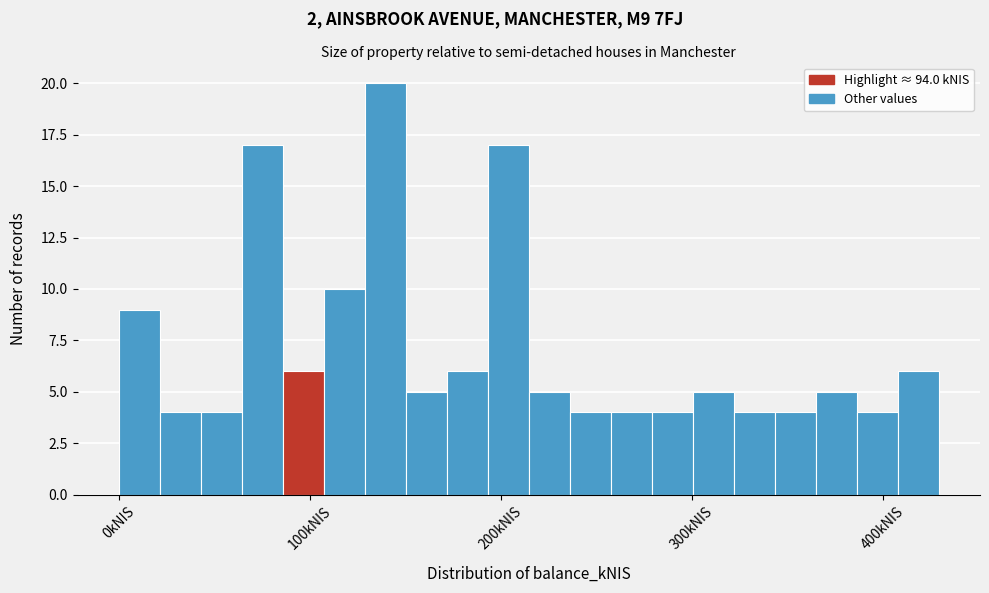

Around what value on the x-axis is the tallest bar? Give the approximate position of its centre, as read against the axis.

140